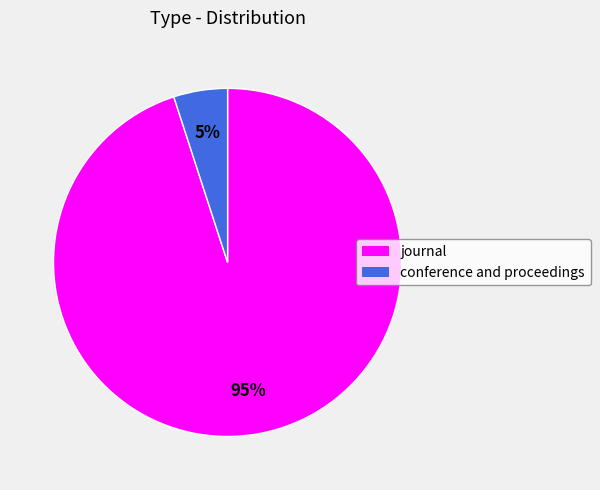

What percentage is the conference and proceedings slice, to the nearest percent?

5%